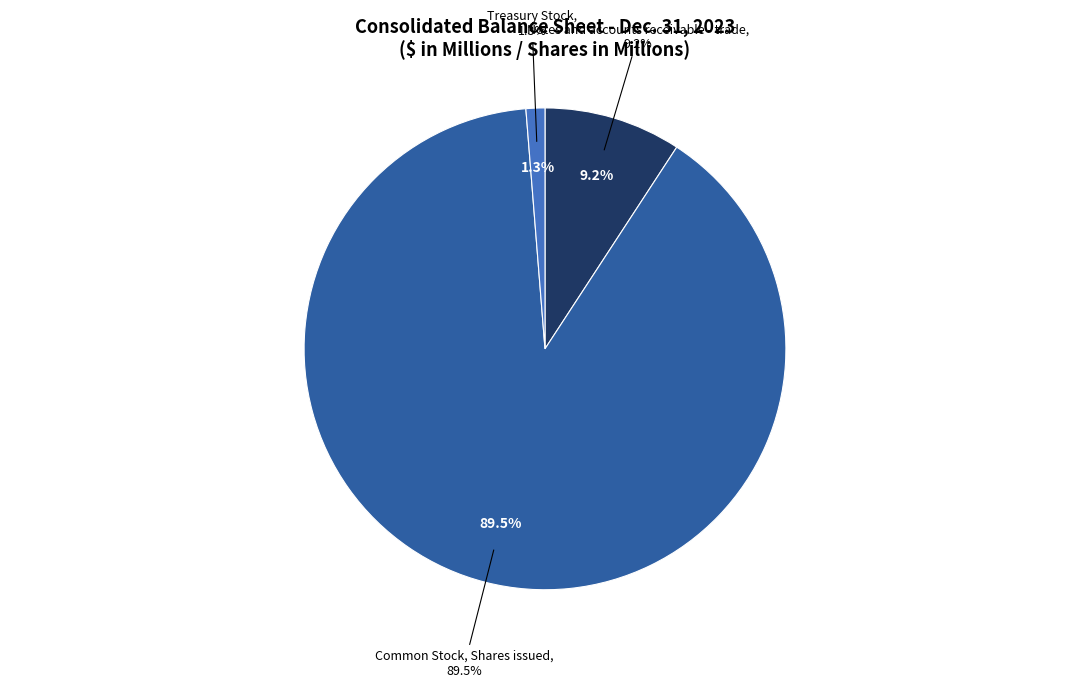

Is the sum of Notes and accounts receivable - trade and Common Stock, Shares issued greater than half?

Yes